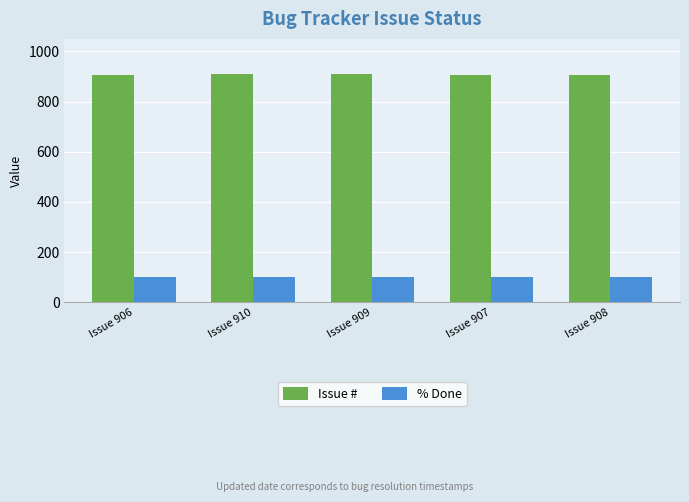

What is the sum of all % Done values?

500